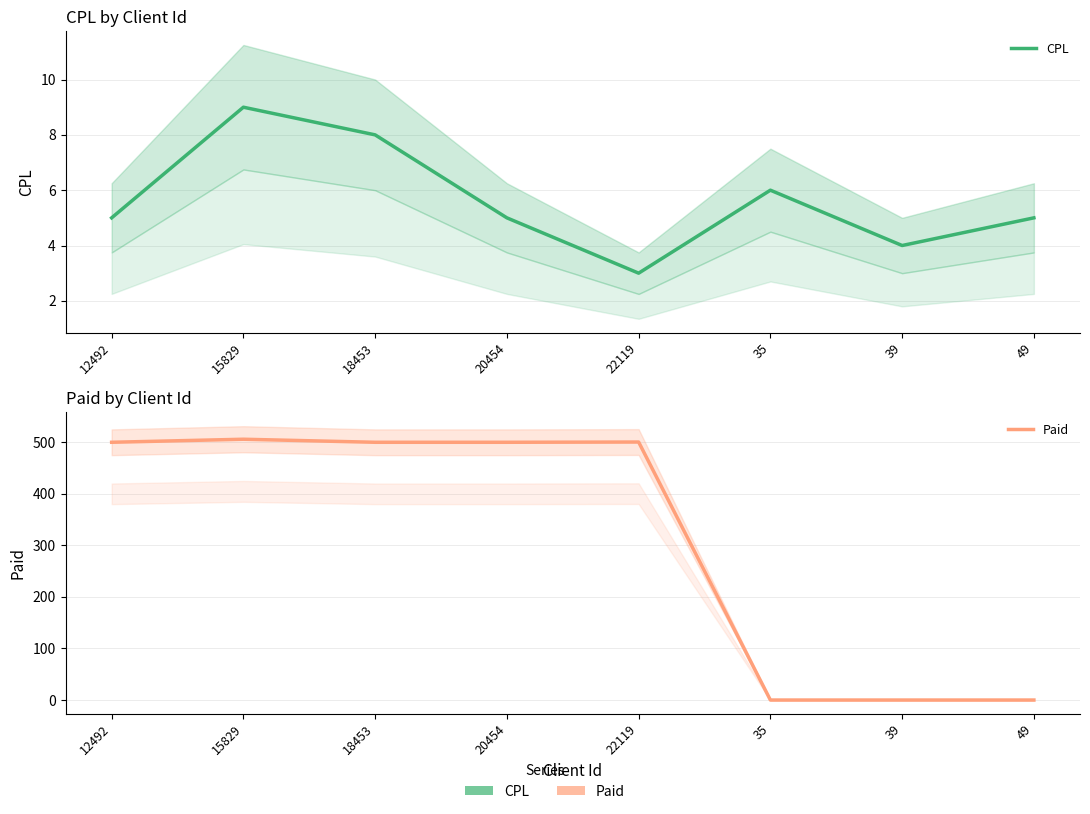

What is the sum of the Paid values at 35 and 15829?

505.9